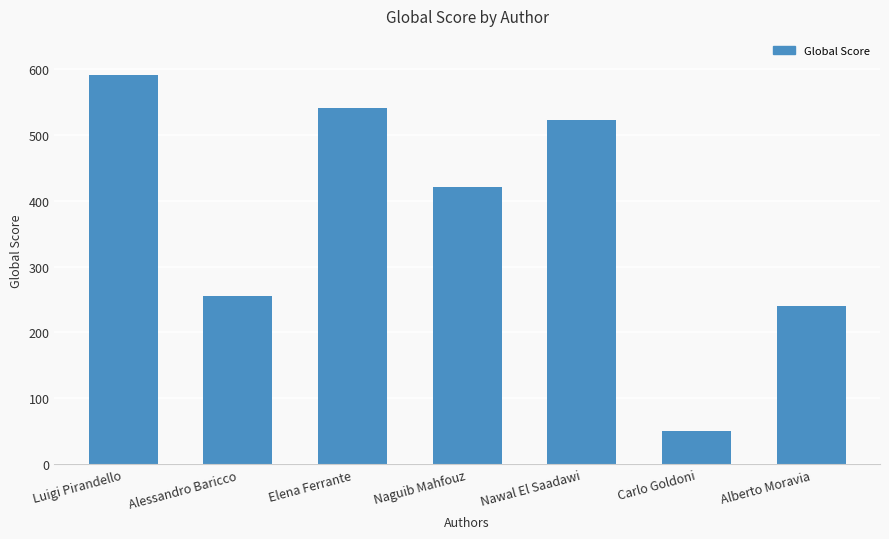

What is the change in value from Naguib Mahfouz to Nawal El Saadawi?

+103